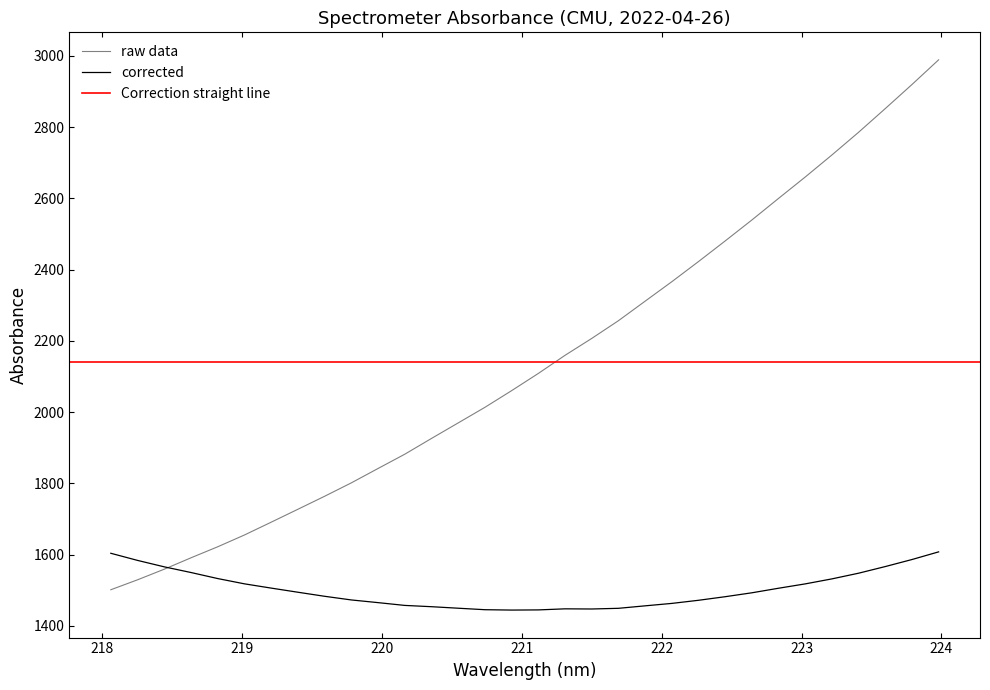

What is the minimum value for corrected?

1444.3